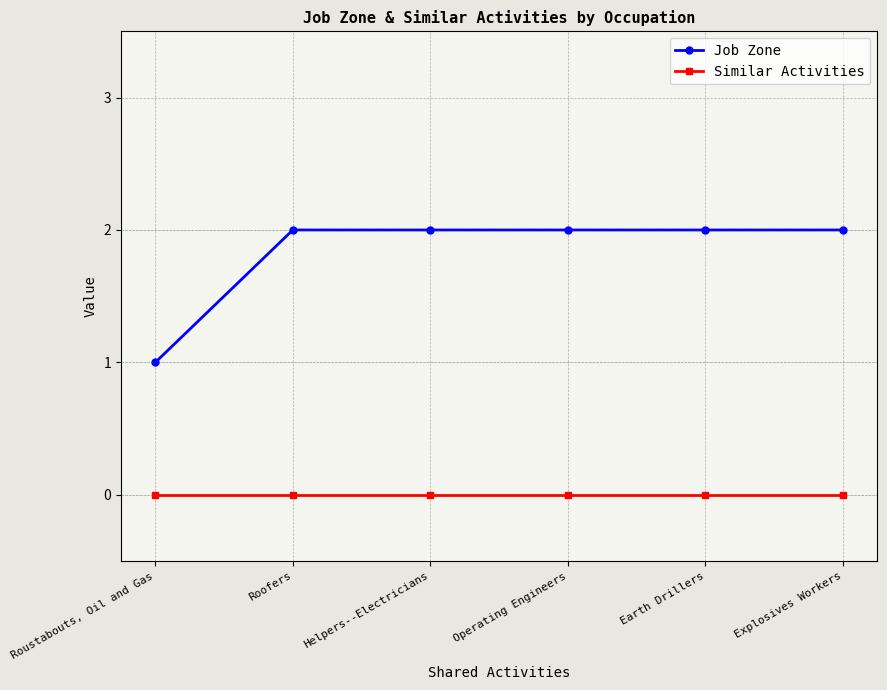

Reading left to right, list all the values displayed in this chart.

Job Zone: 1	2	2	2	2	2
Similar Activities: 0	0	0	0	0	0